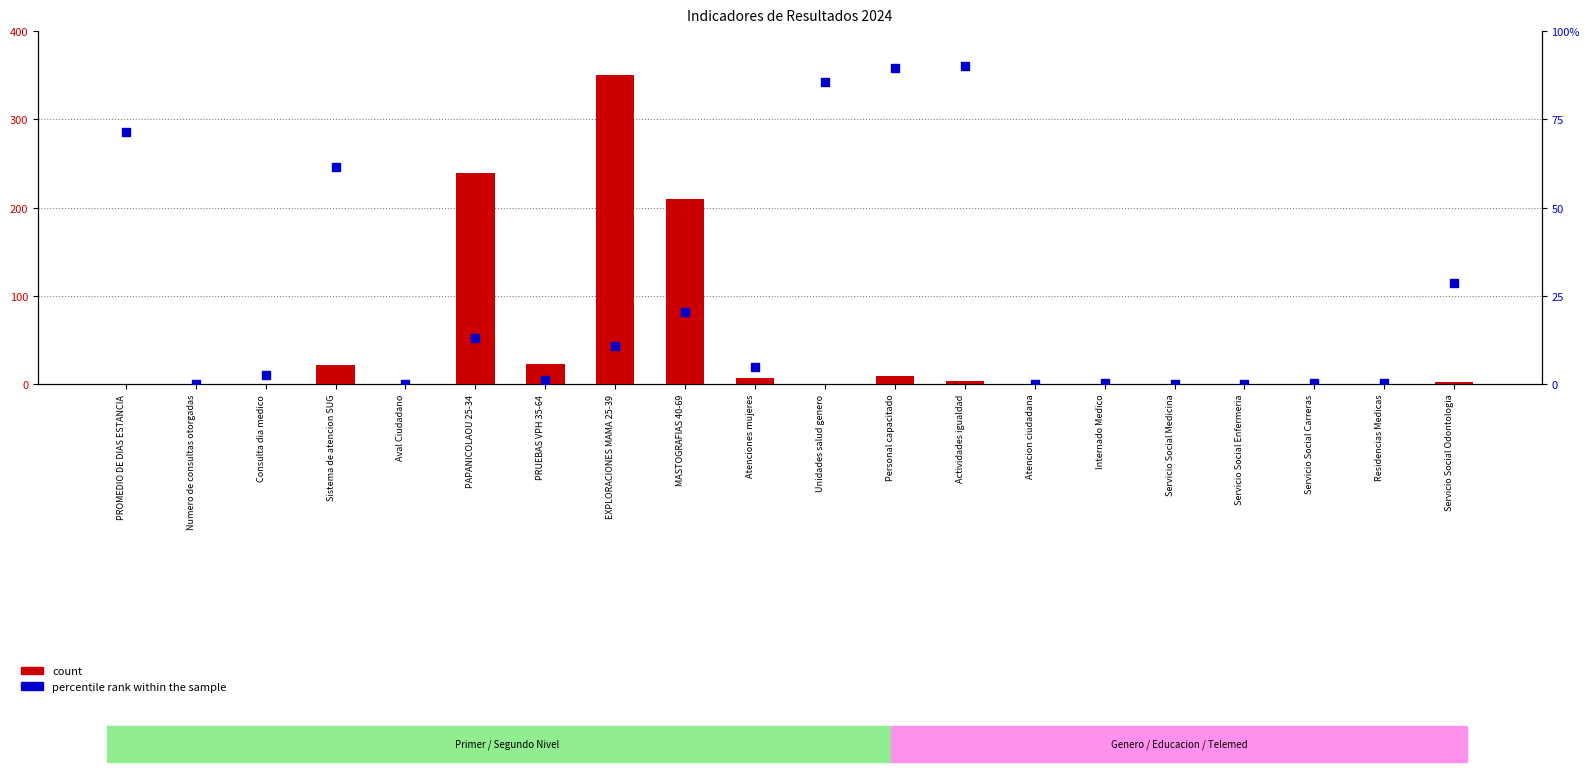

Which series contains the highest Y value?

count